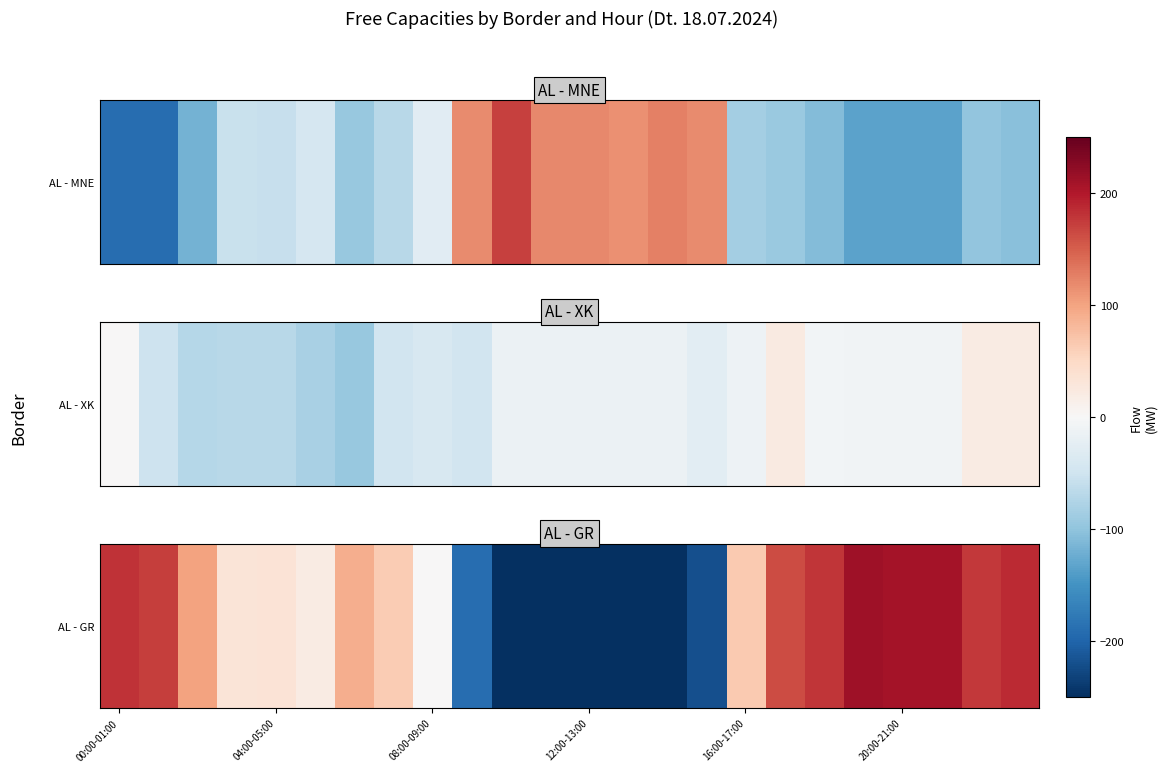

Reading left to right, extract all data points from this chart.

180	173	100	33	34	20	91	64	0	-190	-250	-250	-250	-250	-250	-220	65	163	178	211	208	208	176	186